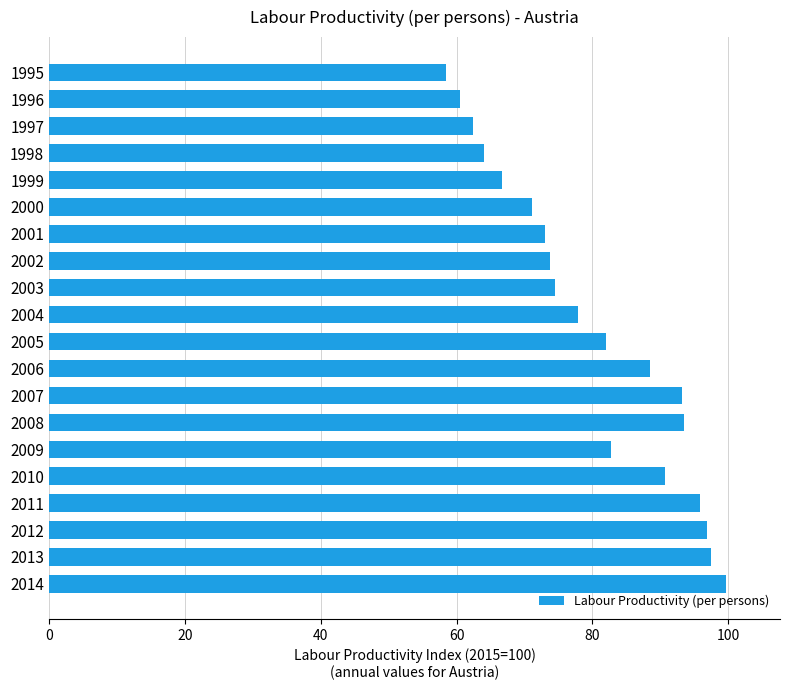

Is it true that the value at 2005 is 82.0?

True